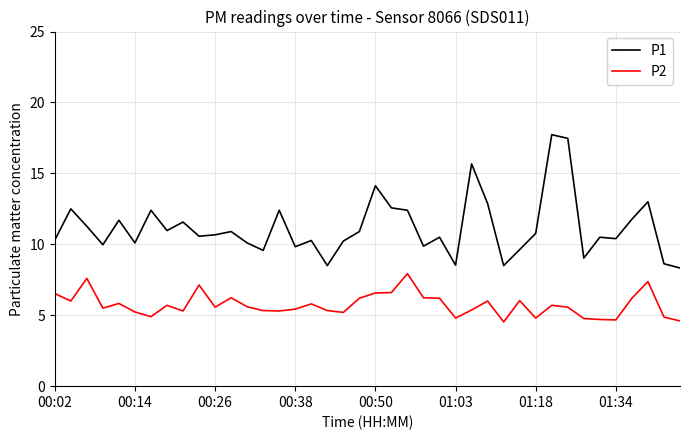

What is the maximum value for P1?

17.7